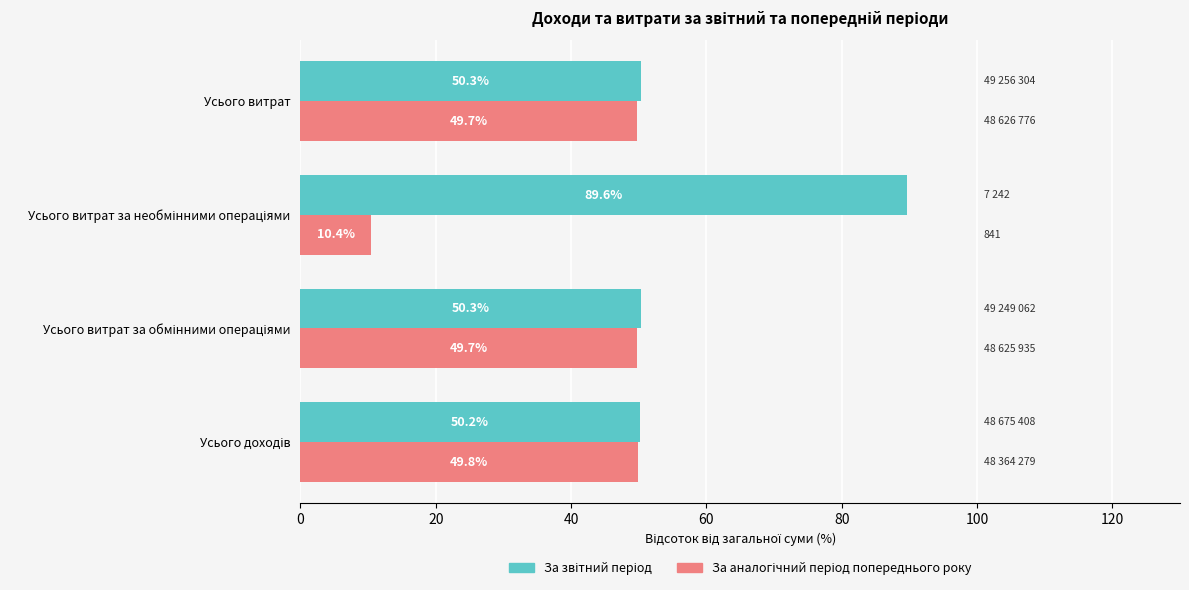

What is the total value across all series at Усього витрат?

100.0